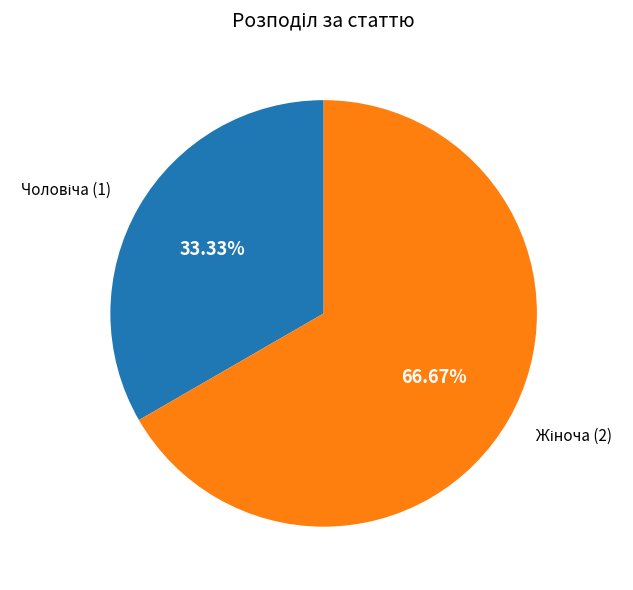

How many slices are in this pie chart?

2